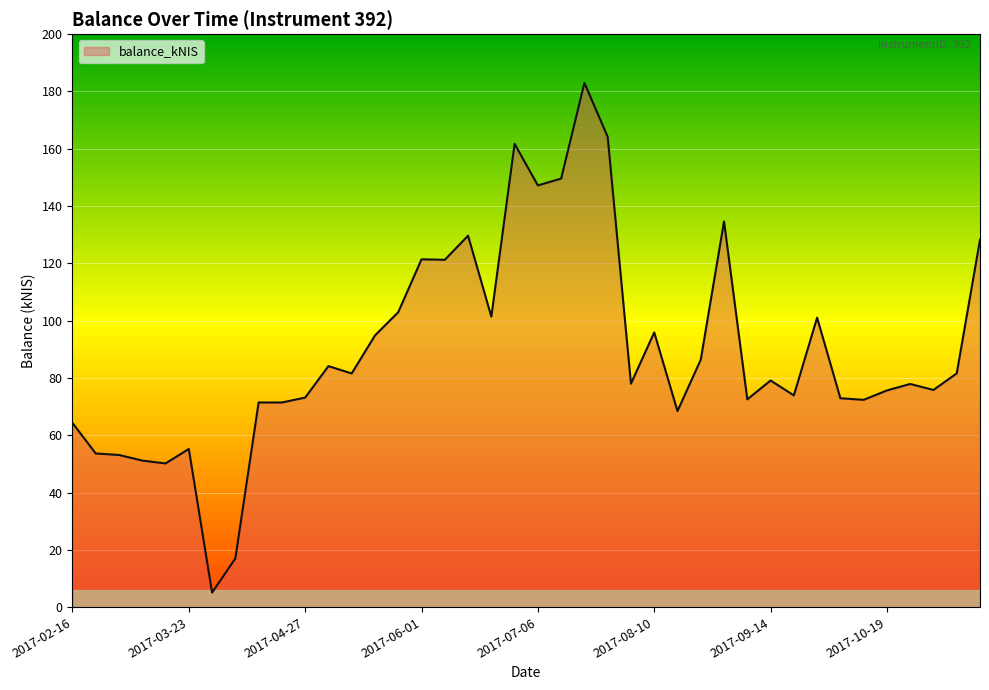

Count the number of values greater than 79.

20